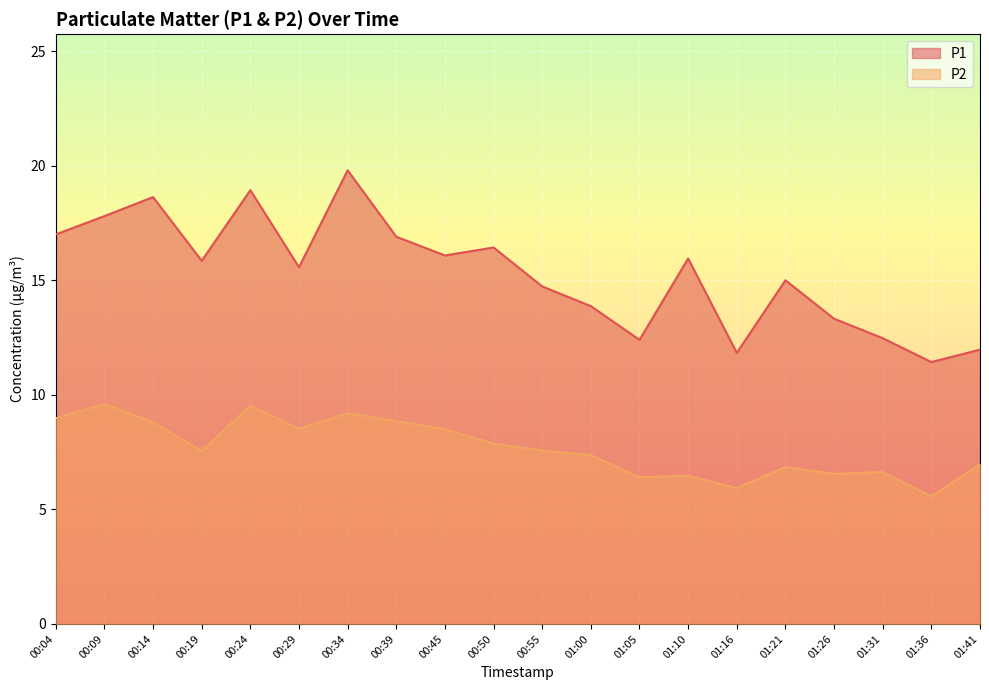

What is the label of the 10th point from the right?

00:55